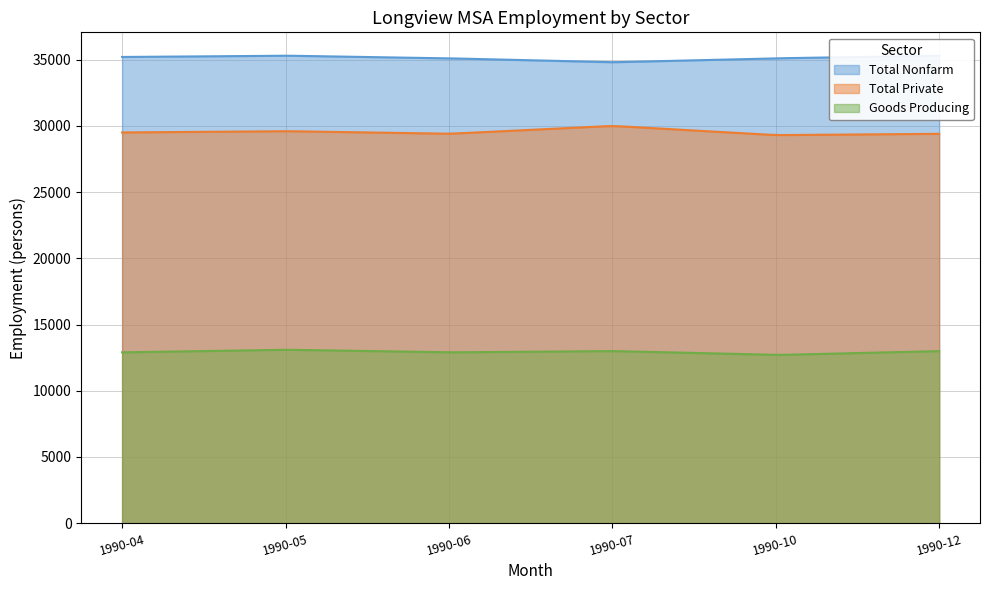

How many interior local valleys does the Total Nonfarm series have?

1